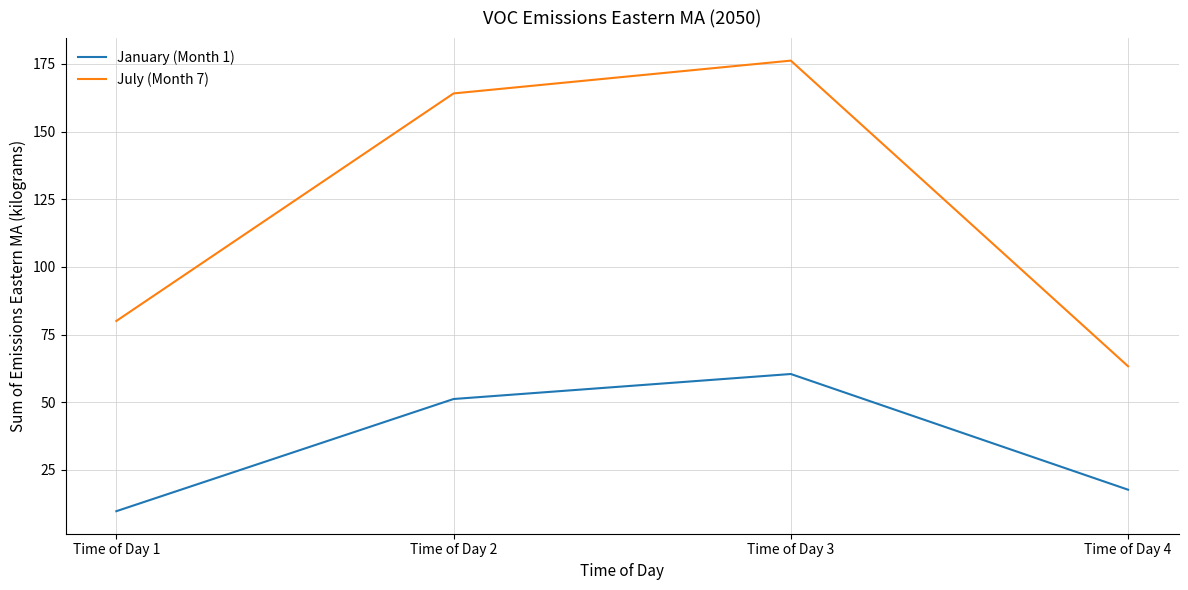

What is the lowest value of the January (Month 1) series?

9.7